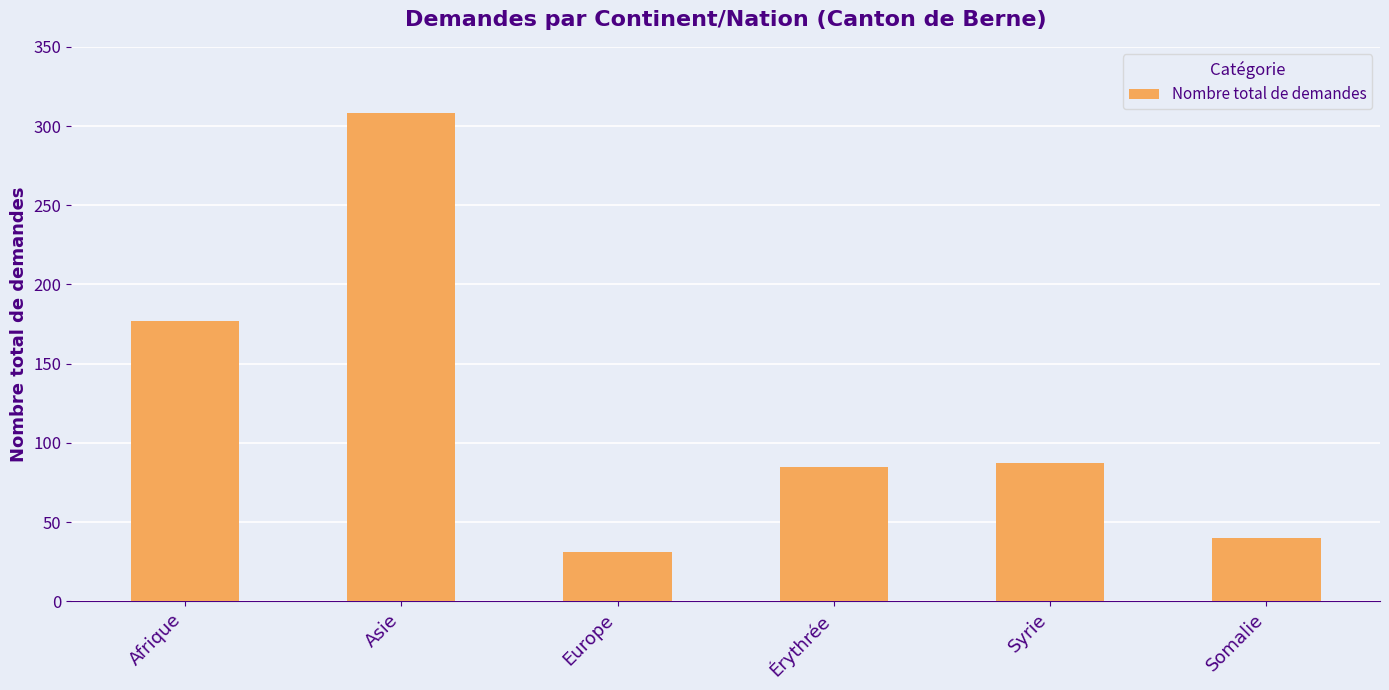

Between Afrique and Syrie, which is larger?

Afrique